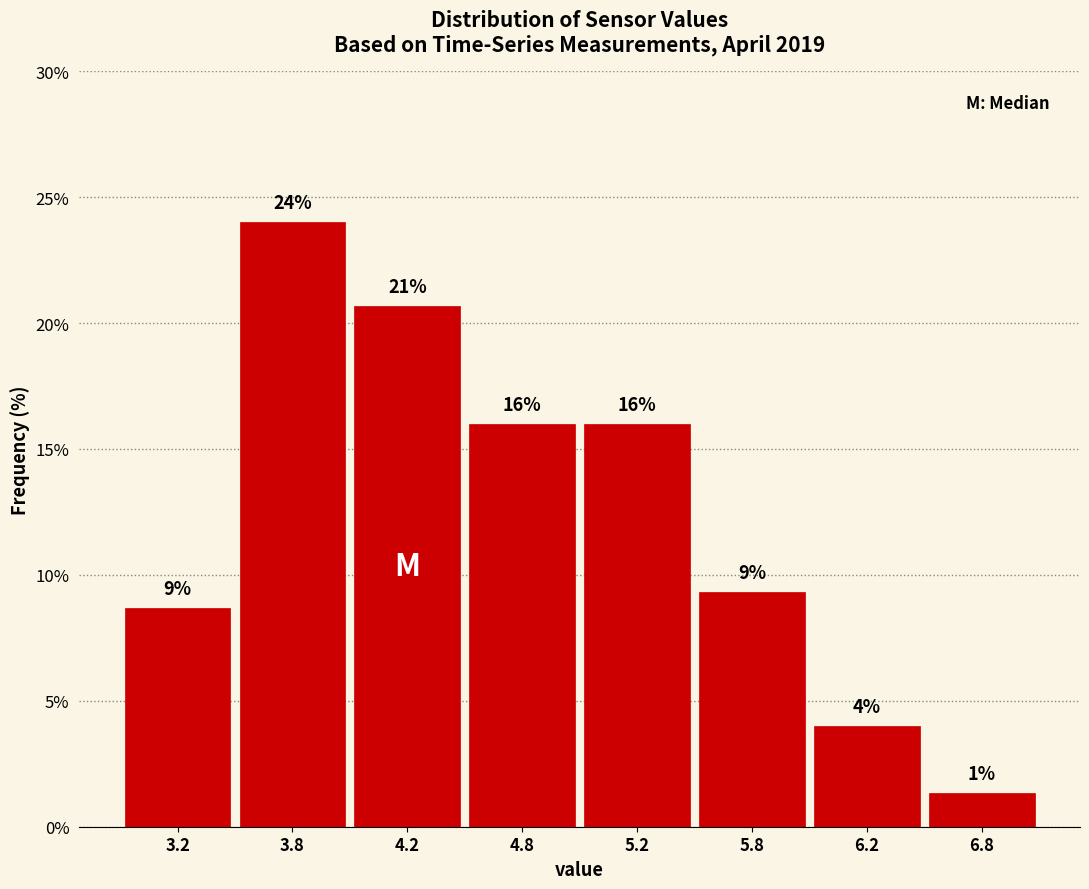

What is the greatest value displayed?

24.0